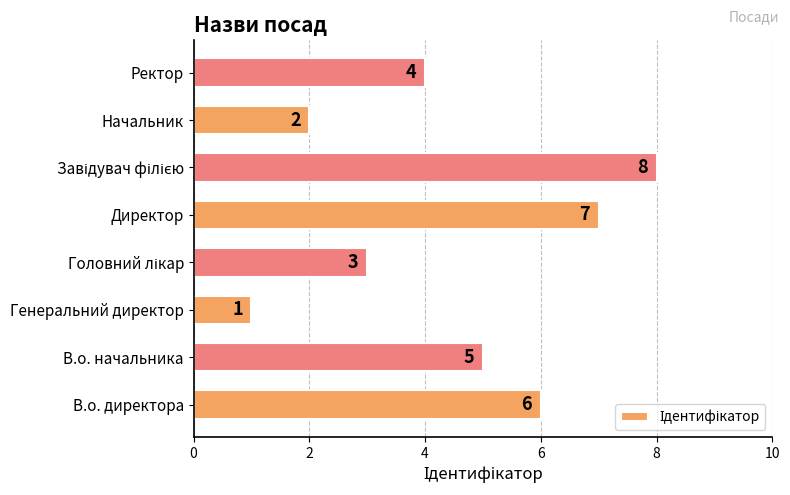

How many series are shown in this chart?

1